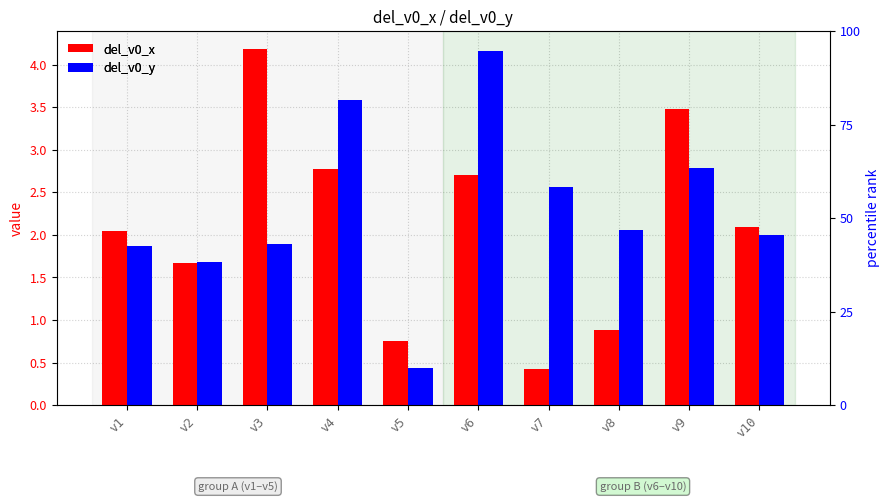

True or false: del_v0_x has a value of 1.1 at v10.

False